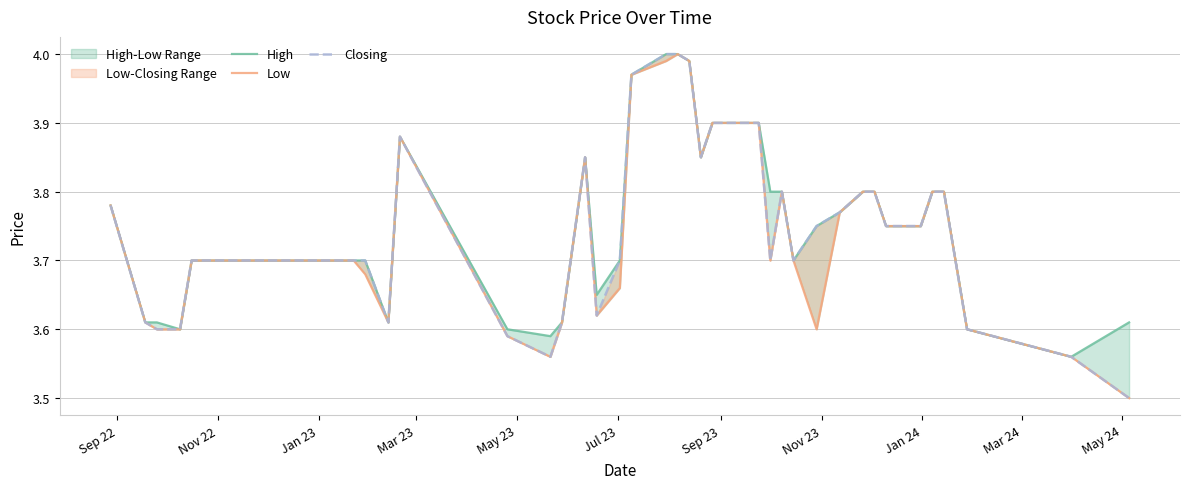

What is the difference between the maximum and second lowest values in the Low series?

0.4